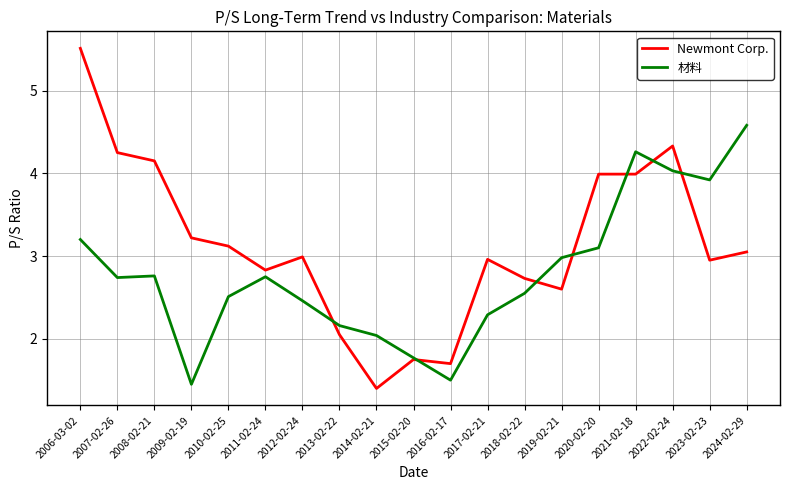

What is the difference between the highest and lowest values at 2011-02-24?

0.1